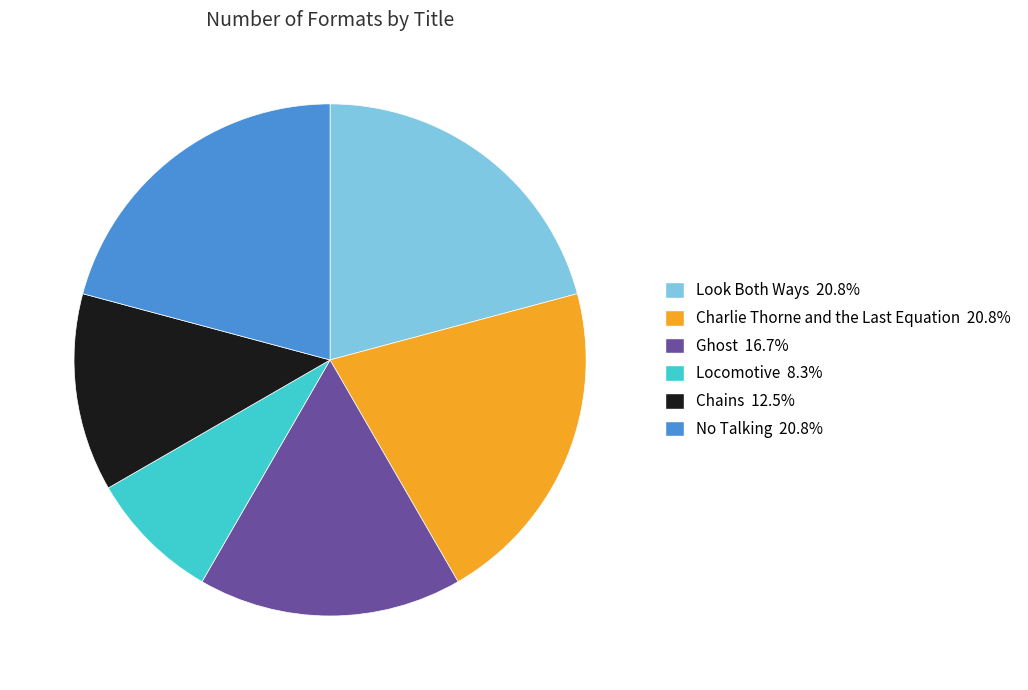

True or false: Look Both Ways accounts for 21% of the total.

True